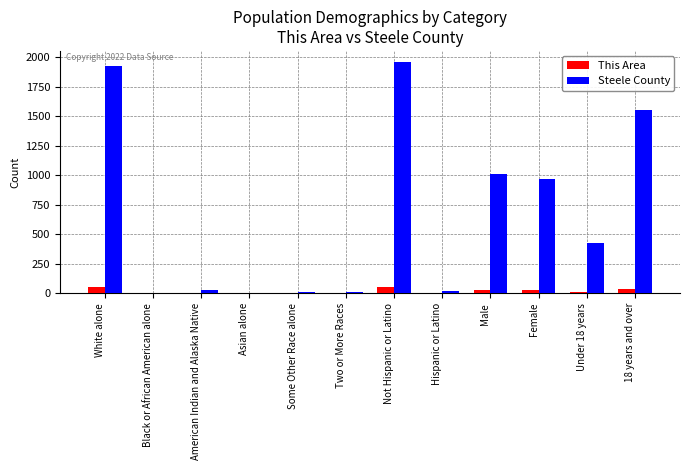

The value of Steele County at Female is 636. True or false?

False